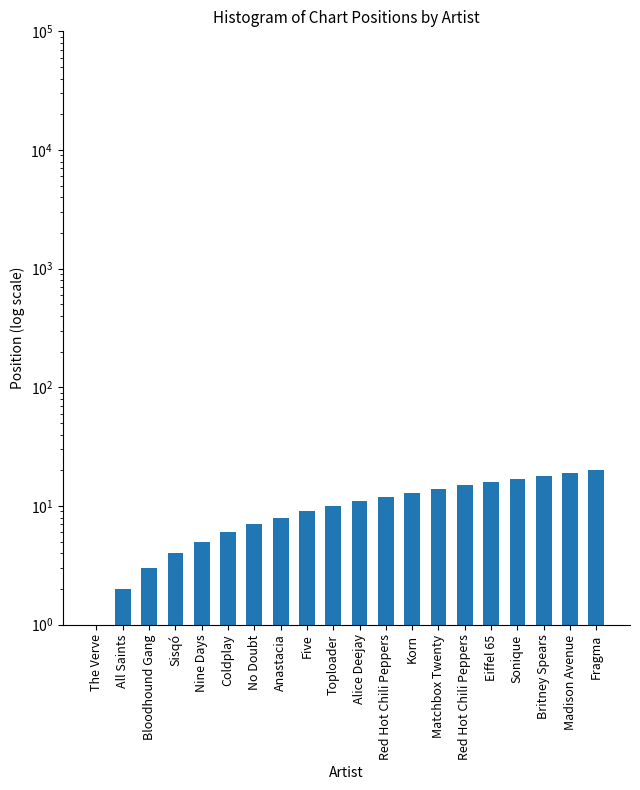

What is the label of the 17th bar from the left?

Sonique